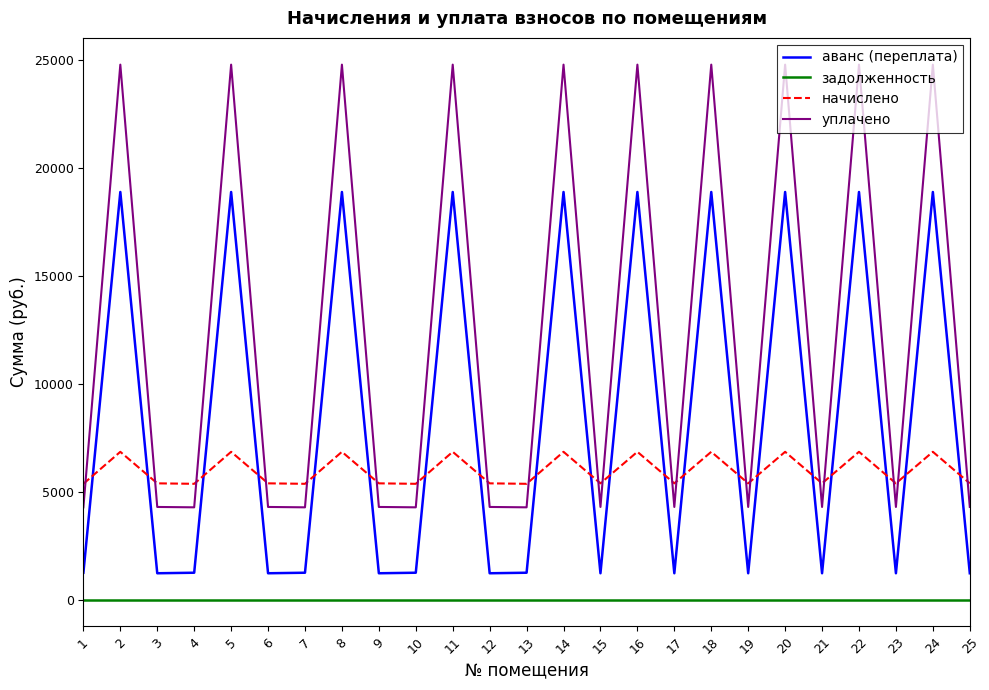

At 16, list the series in order from smallest to largest.

задолженность, начислено, аванс (переплата), уплачено